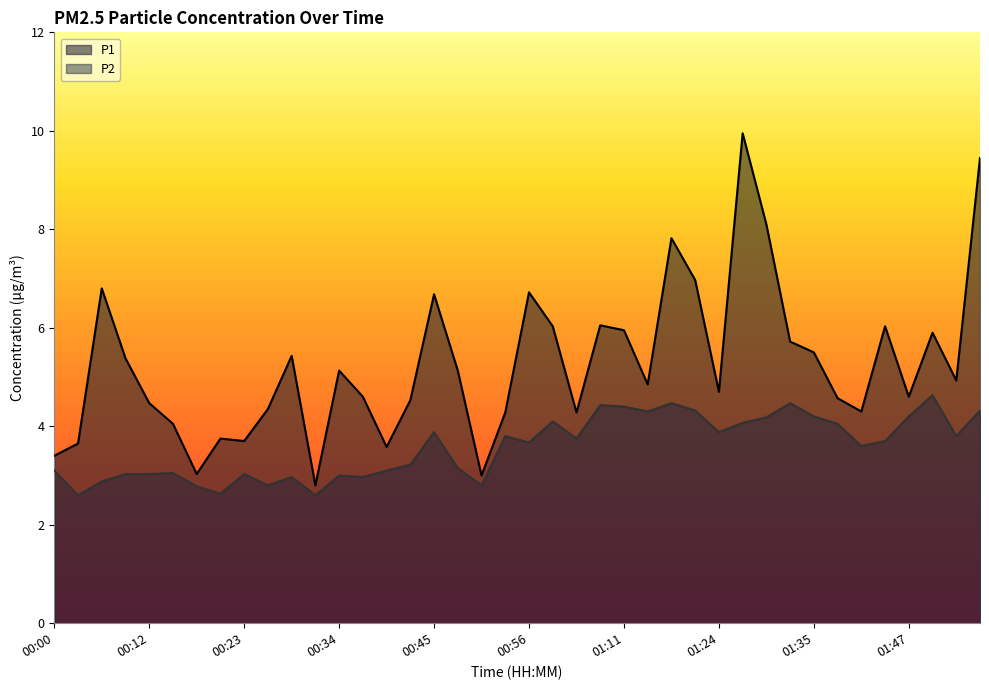

How many values in the P2 series are below 3?

9